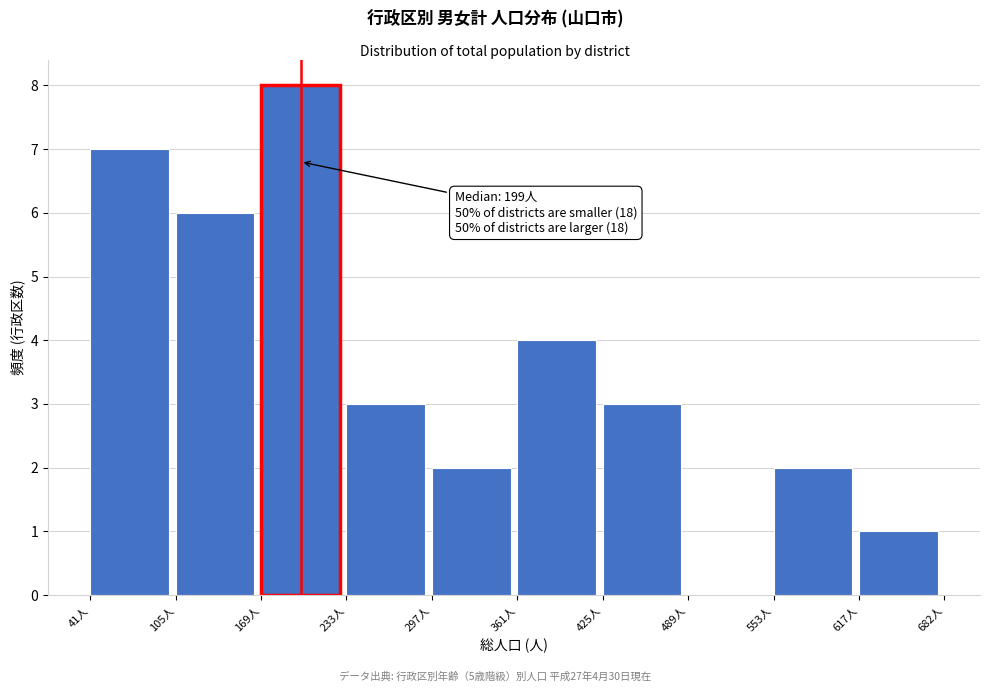

Over which range of the x-axis is the bar tallest?

170 to 230